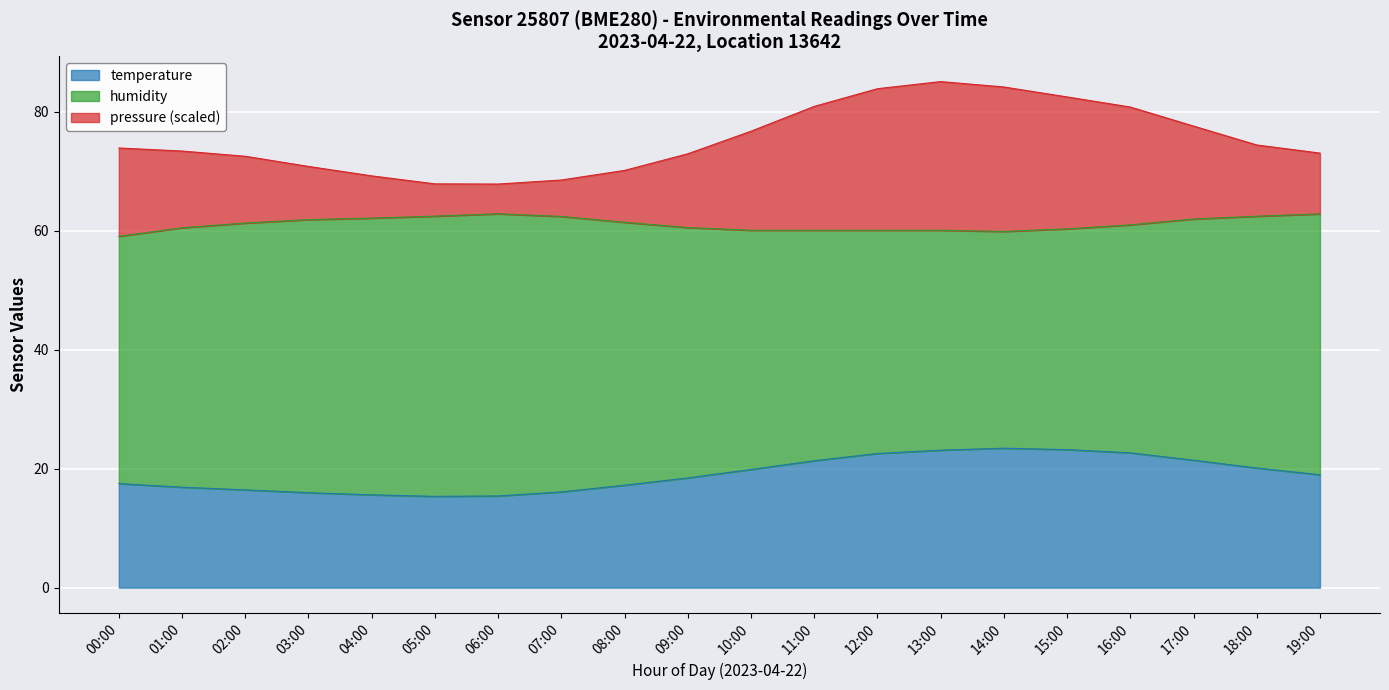

Between 02:00 and 14:00, which series saw the biggest shift?

pressure